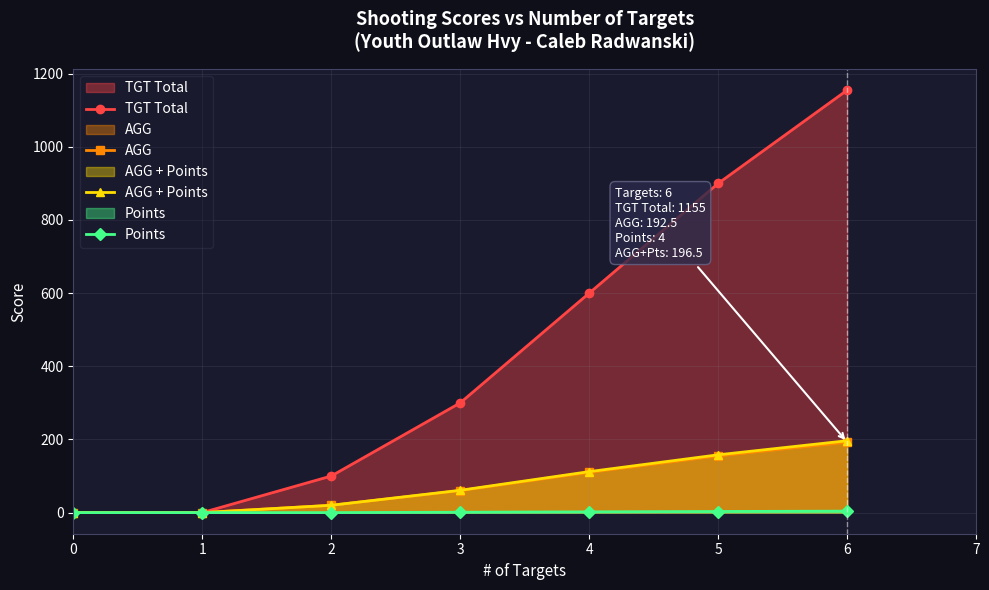

Where is TGT Total nearest to the value 577?

4